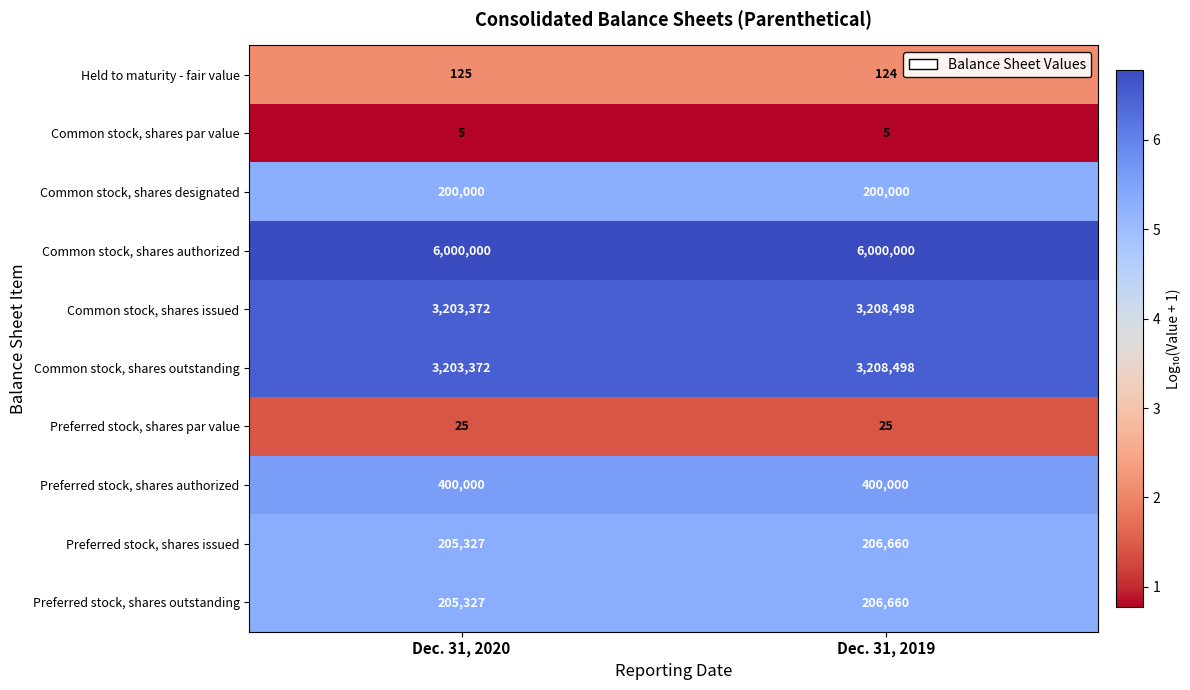

What is the highest value of the Common stock, shares outstanding series?

3208498